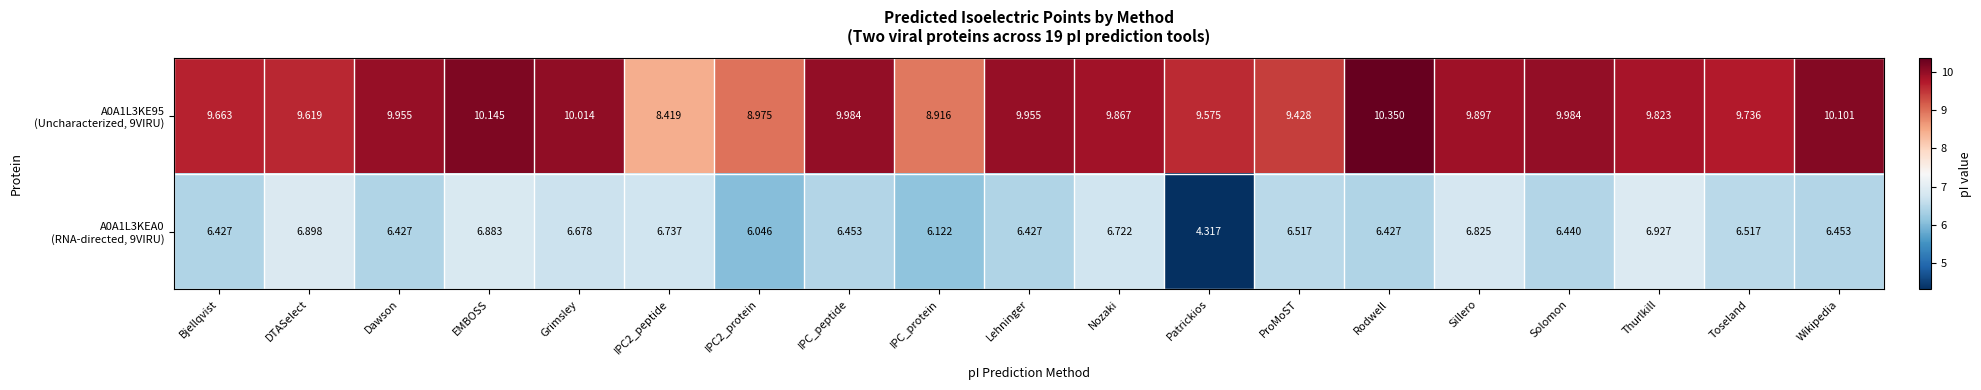

Which label corresponds to the smallest value in the chart?

Patrickios